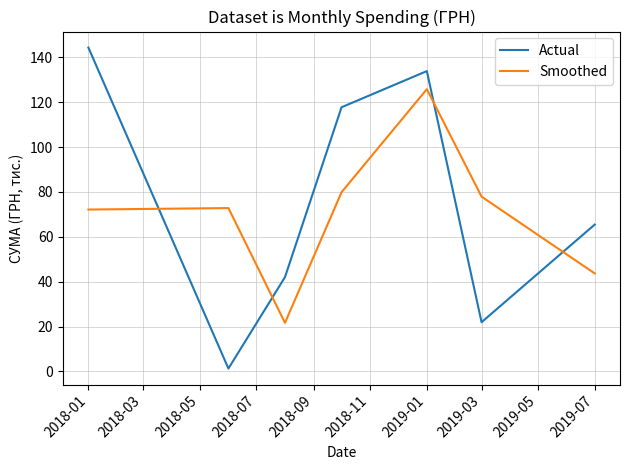

Is this an area chart (filled region under the line)?

No